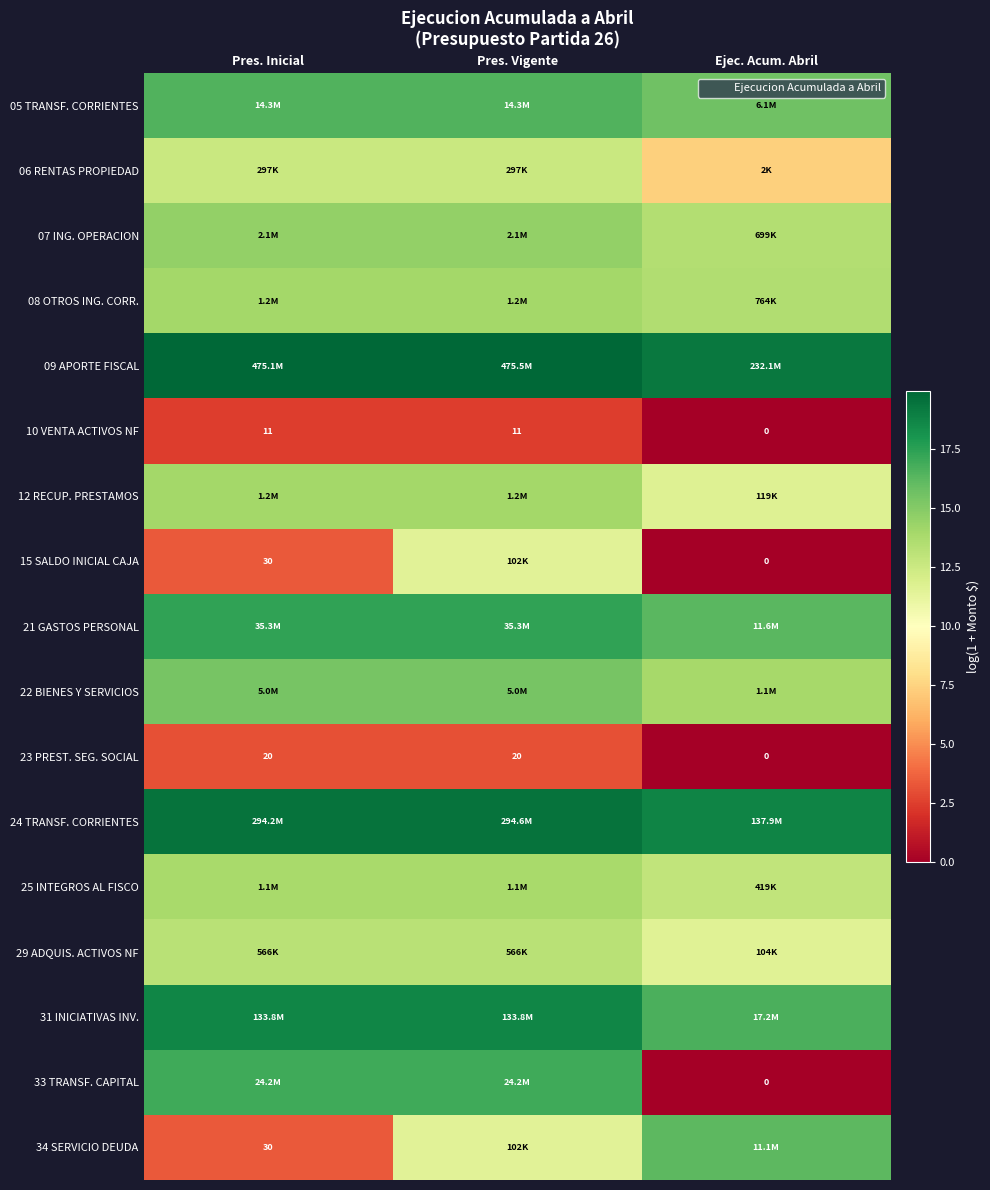

How many categories are shown in the chart?

3